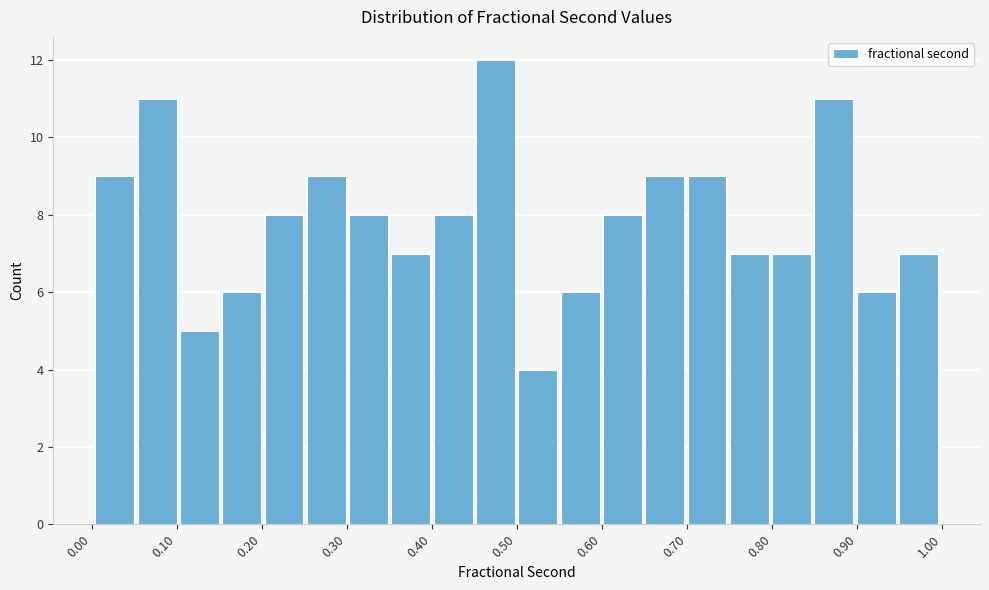

Reading left to right, list every bar in this chart as the range it spans on the x-axis followed by its height. Neither the bar edges nor the heights are printed on the chart, so give them approximately, as read against the axes.

0.00 to 0.05: 9
0.05 to 0.10: 11
0.10 to 0.15: 5
0.15 to 0.20: 6
0.20 to 0.25: 8
0.25 to 0.30: 9
0.30 to 0.35: 8
0.35 to 0.40: 7
0.40 to 0.45: 8
0.45 to 0.50: 12
0.50 to 0.55: 4
0.55 to 0.60: 6
0.60 to 0.65: 8
0.65 to 0.70: 9
0.70 to 0.75: 9
0.75 to 0.80: 7
0.80 to 0.85: 7
0.85 to 0.90: 11
0.90 to 0.95: 6
0.95 to 1.00: 7